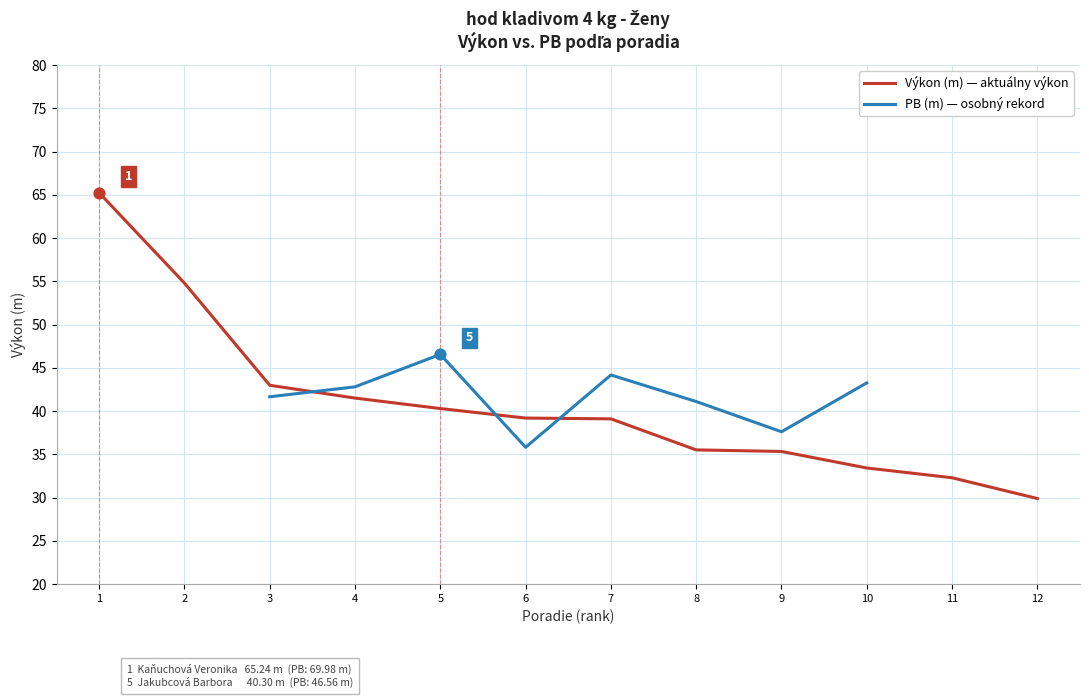

Which series has the largest total across all categories?

Výkon (m) — aktuálny výkon